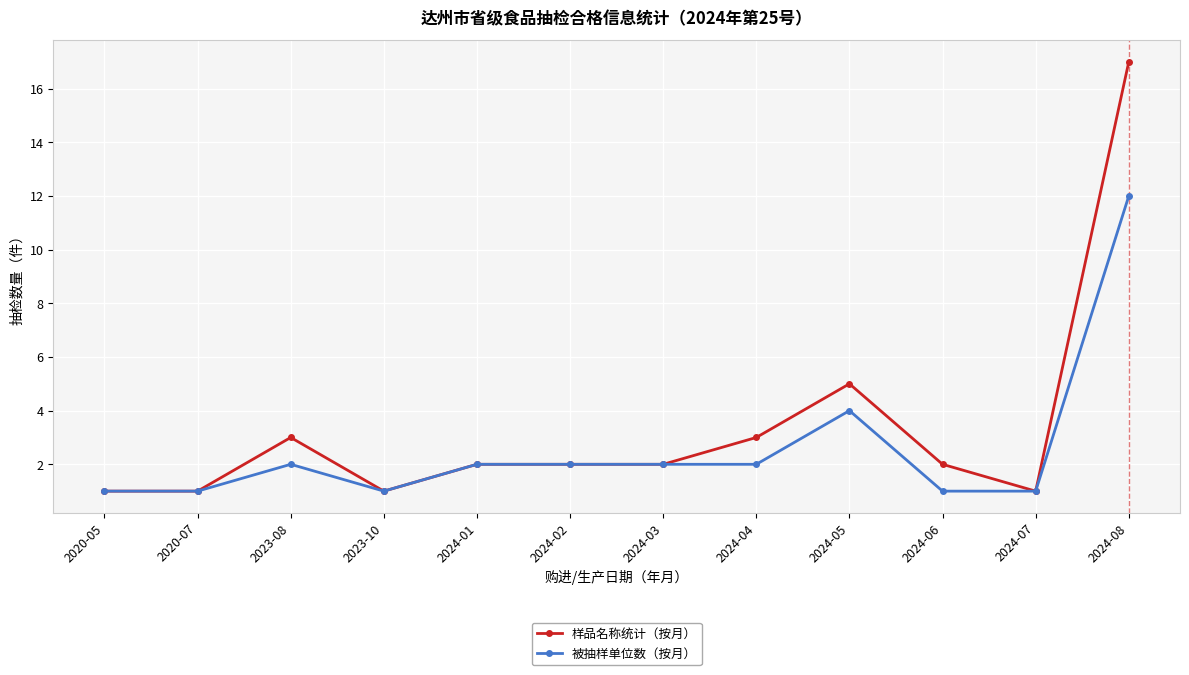

What are all the series names shown in the legend?

样品名称统计（按月）, 被抽样单位数（按月）